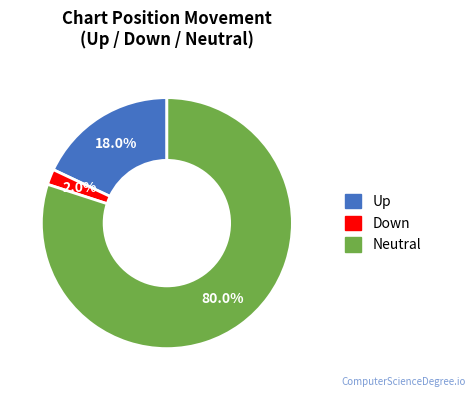

Is there a majority slice in this chart?

Yes